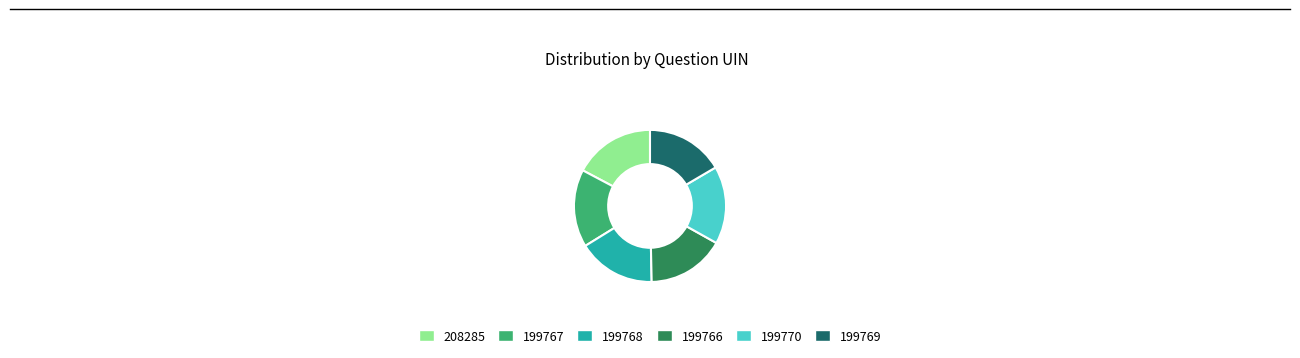

What is the ratio of the value at 208285 to the value at 199767?

1.0